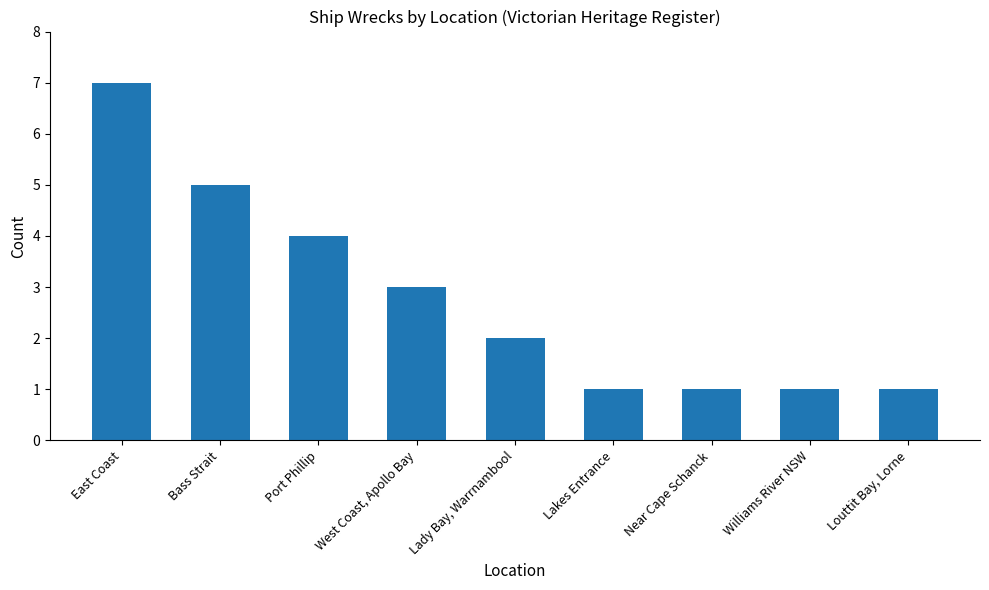

What value does the data have at Williams River NSW?

1